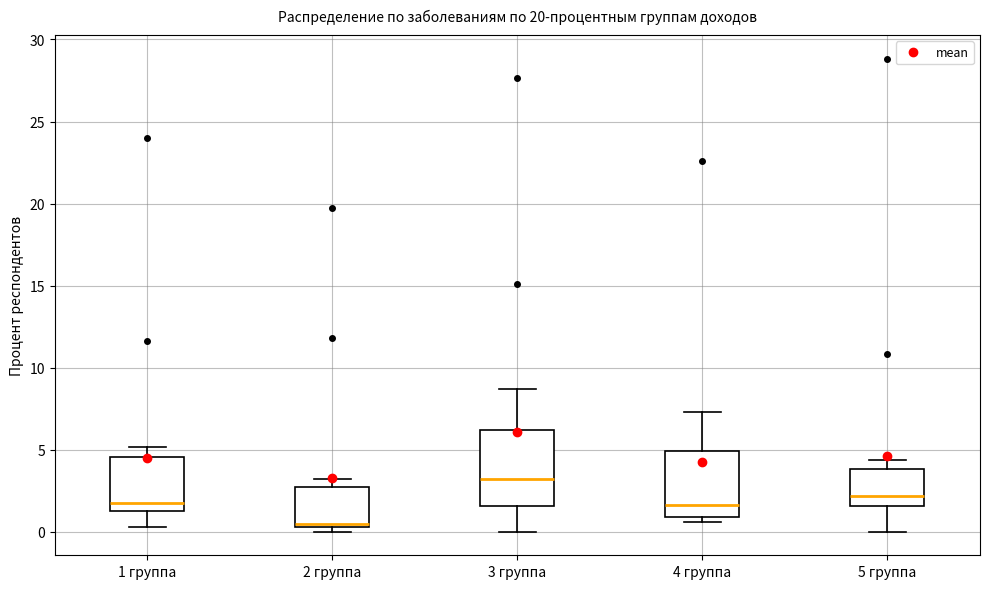

Reading left to right, read every box against the y-axis: the position of its median line, the range the box covers, and the ends of its whiskers. The values are not printed on the chart, so give them approximately, as read against the axis.

1 группа: median 1.5, box 1.0 to 4.5, whiskers 0.5 to 5.0
2 группа: median 0.5 (just above the box's lower edge), box 0.5 to 2.5, whiskers 0.0 to 3.0
3 группа: median 3.0, box 1.5 to 6.0, whiskers 0.0 to 8.5
4 группа: median 1.5, box 1.0 to 5.0, whiskers 0.5 to 7.5
5 группа: median 2.0, box 1.5 to 4.0, whiskers 0.0 to 4.5